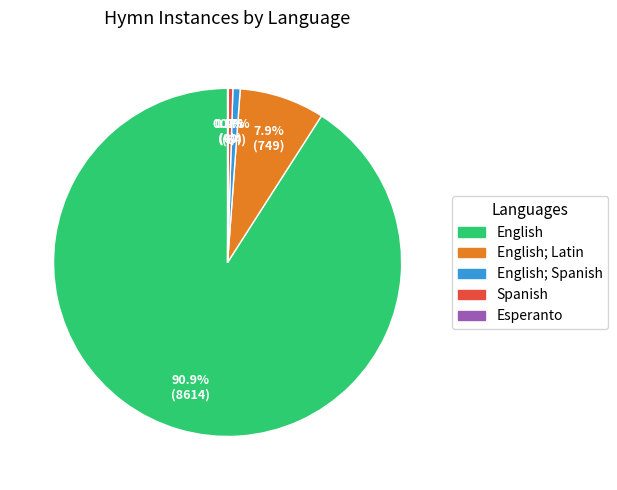

Which slice is the largest?

English